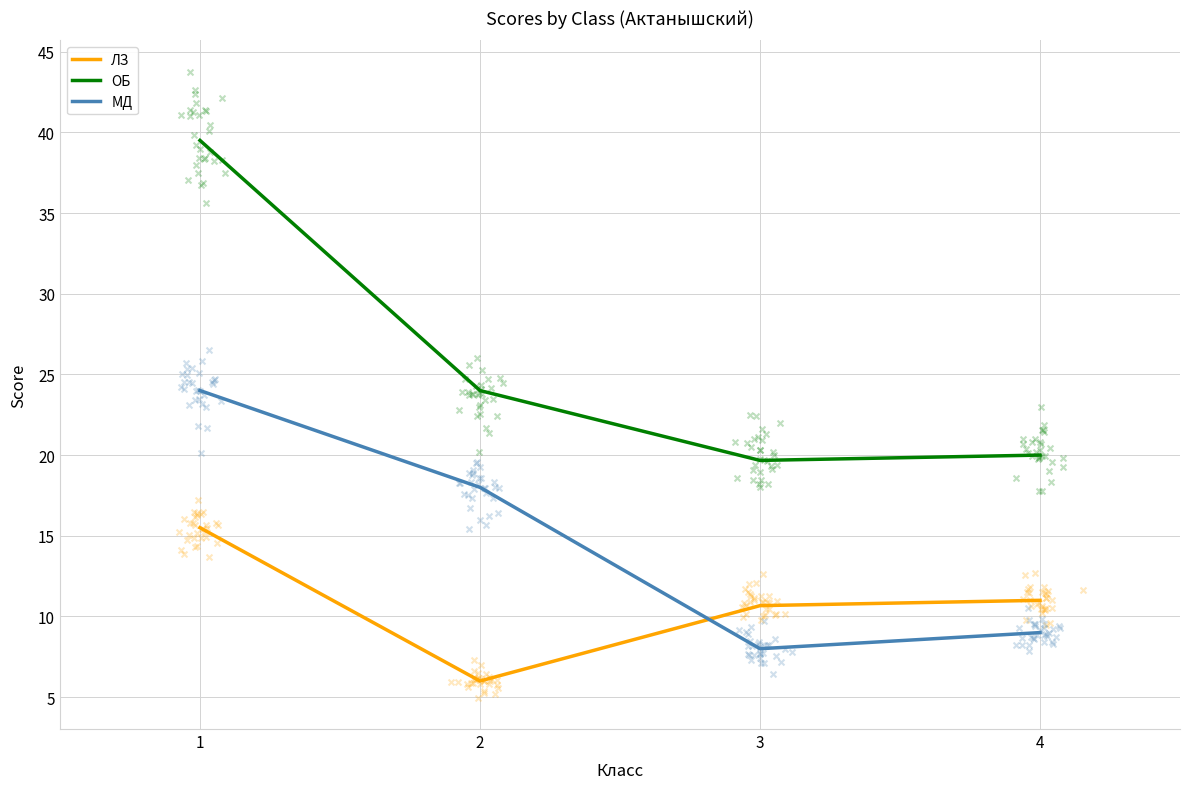

At which category is the sum across all series the highest?

1